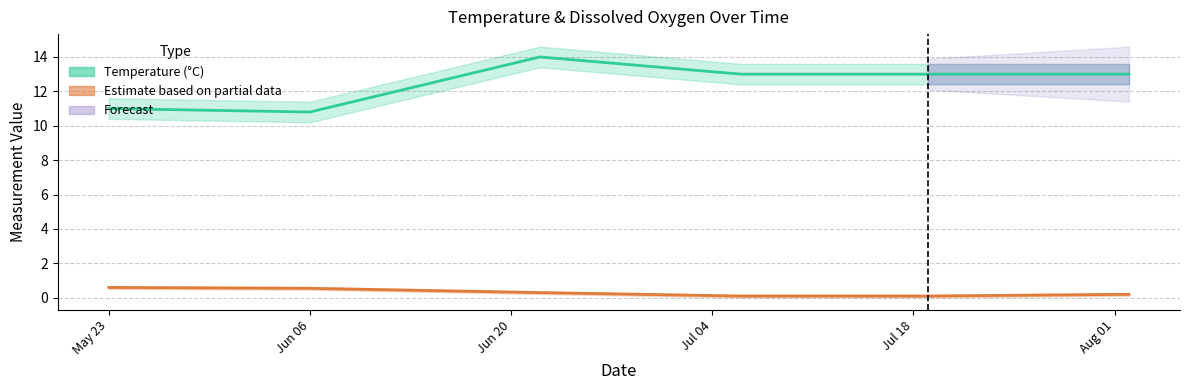

What is the difference between the second highest and minimum values in the Dissox (MG/L) series?

0.5